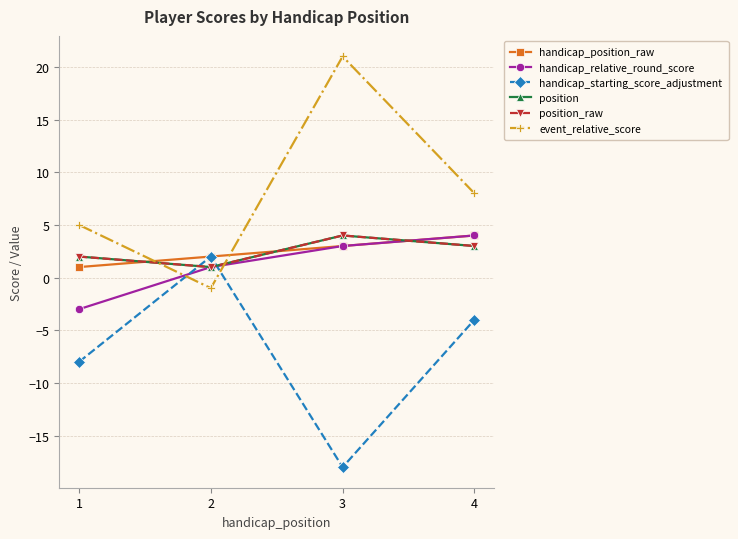

How many lines are shown in the chart?

6